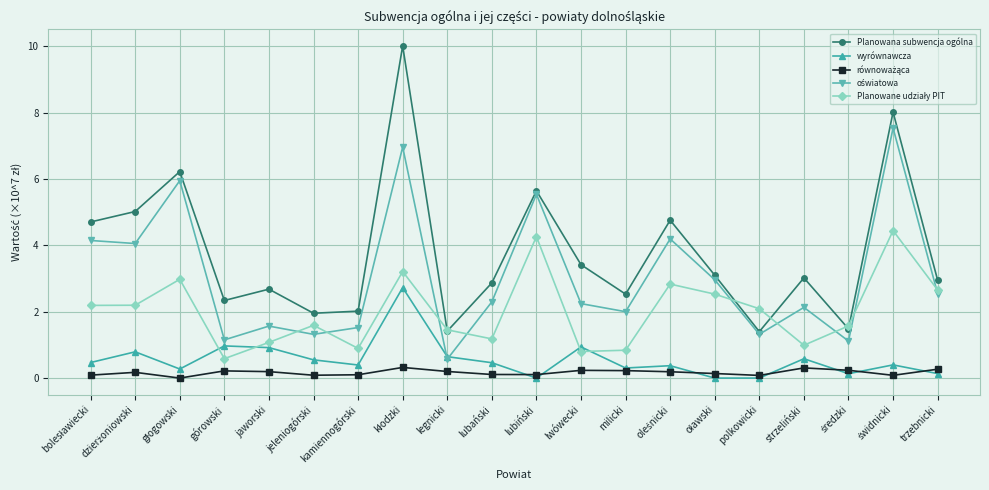

The wyrównawcza series shows 0.3 at milicki. True or false?

True